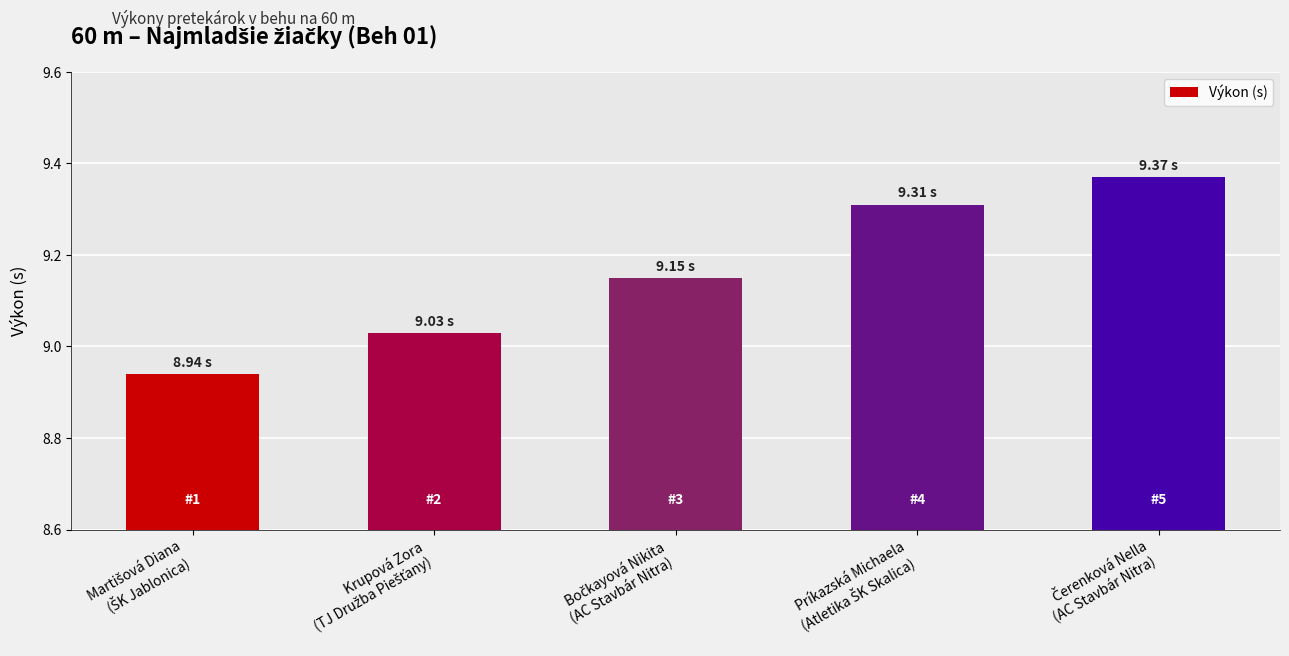

What is the difference between the maximum and second lowest values?

0.3